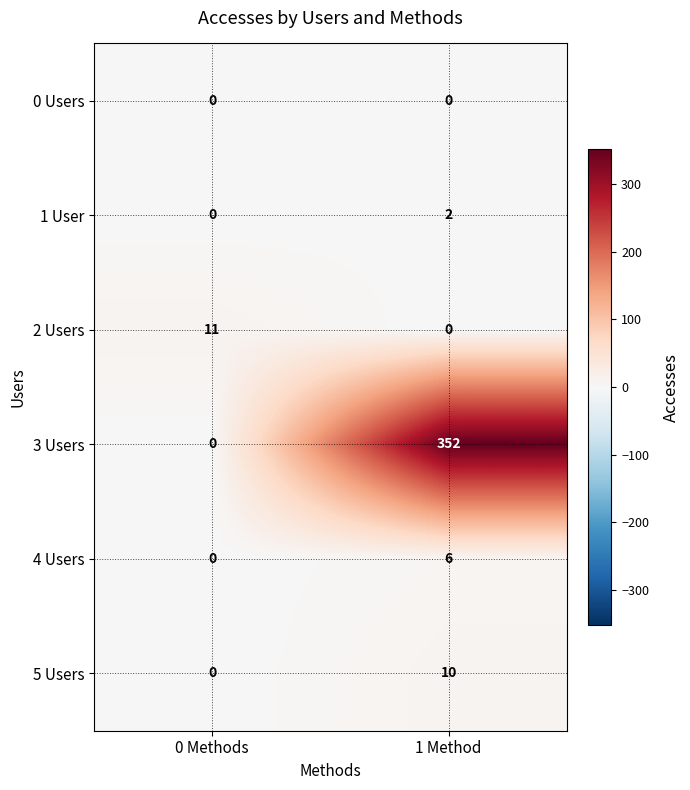

Rank the categories by 4 Users value from highest to lowest.

1 Method, 0 Methods